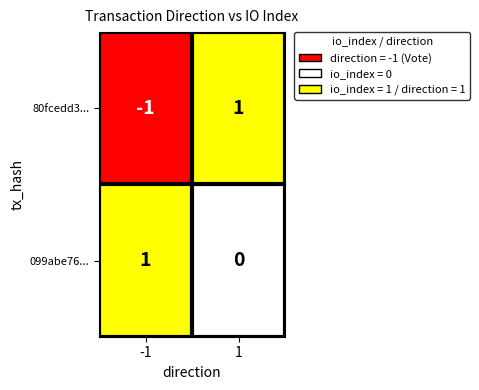

Reading left to right, extract all data points from this chart.

80fcedd3...: -1=-1	1=1
099abe76...: -1=1	1=0